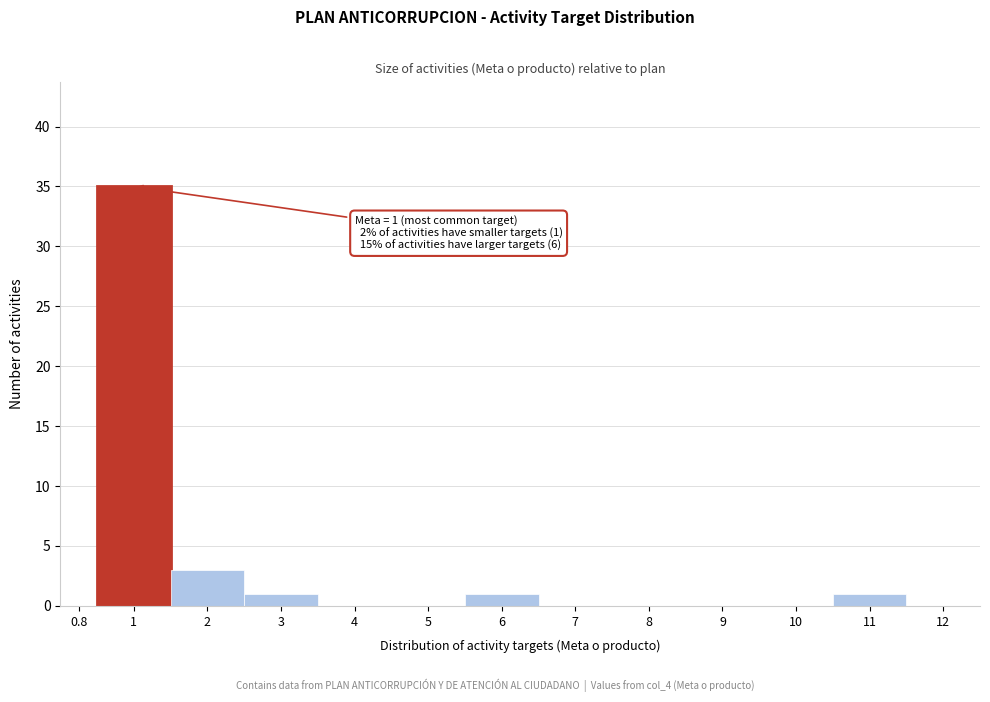

Reading right to left, what are all the values shown in this chart?

12=0	11=1	10=0	9=0	8=0	7=0	6=1	5=0	4=0	3=1	2=3	1=35	0.8=0